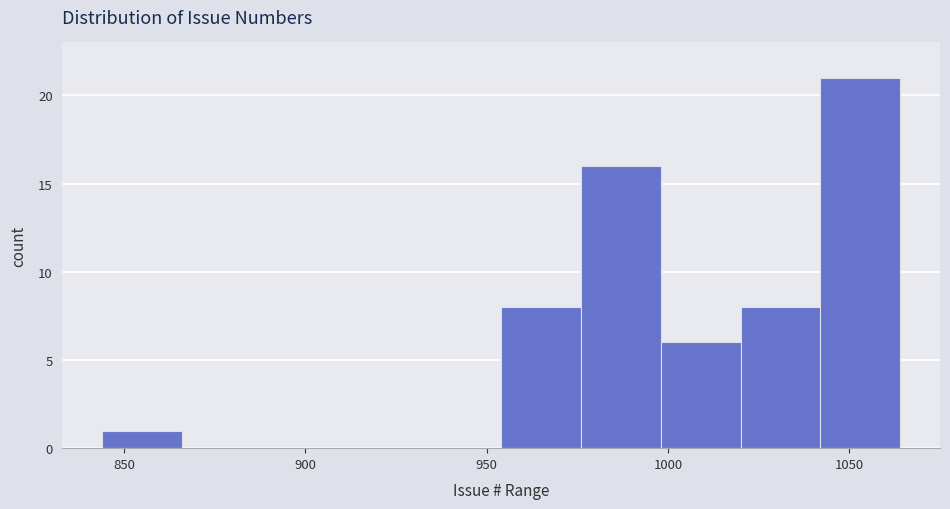

How tall is the bar that spans 954 to 976 on the x-axis? Neither the bar edges nor the heights are printed on the chart, so give them approximately, as read against the axes.

8